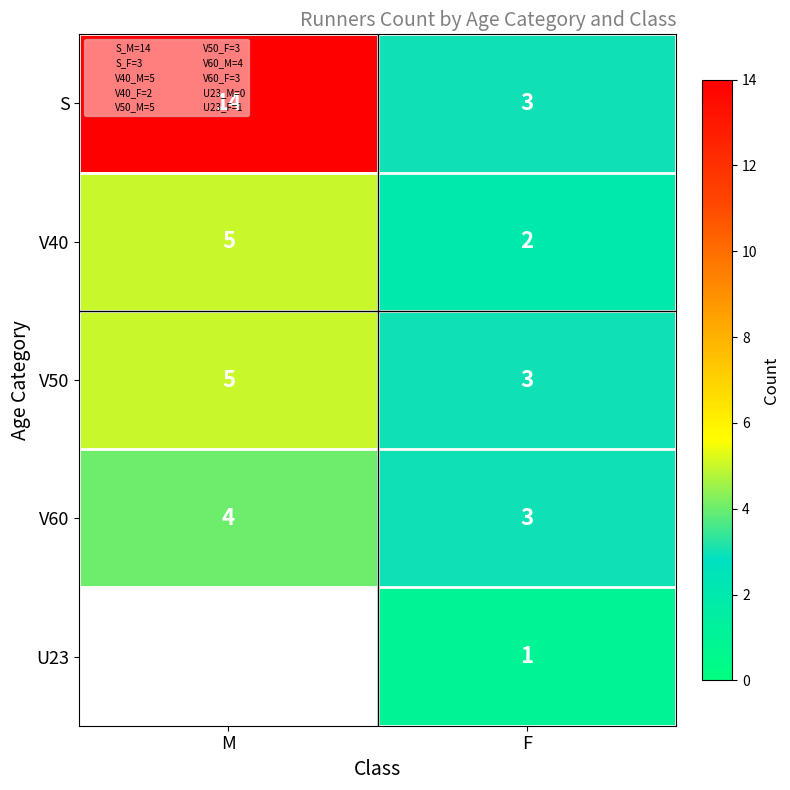

What is the minimum value for V50?

3.0